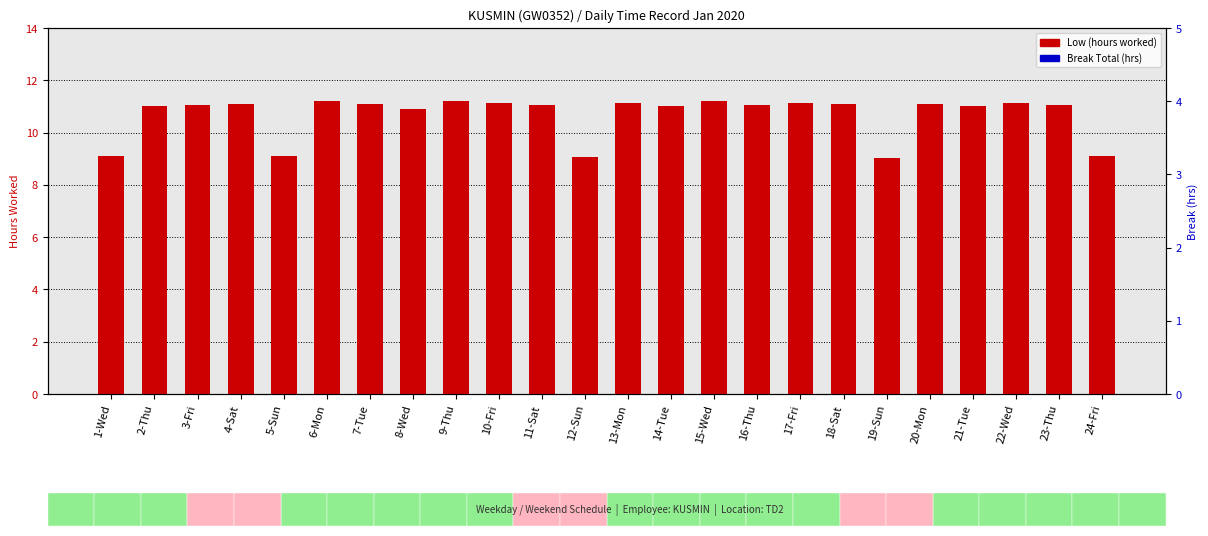

List the series in order of their overall mean, highest first.

Low (hours worked), Break Total (hrs)